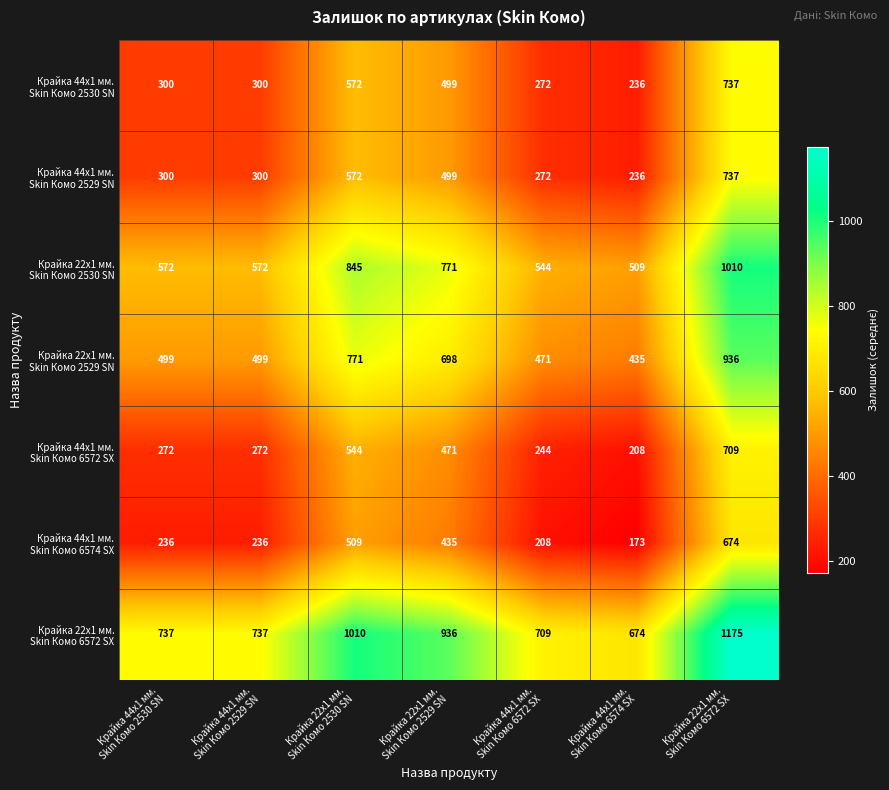

Between Крайка 44x1 мм.
Skin Комо 6572 SX and Крайка 44x1 мм.
Skin Комо 6574 SX, which is larger?

Крайка 44x1 мм.
Skin Комо 6572 SX